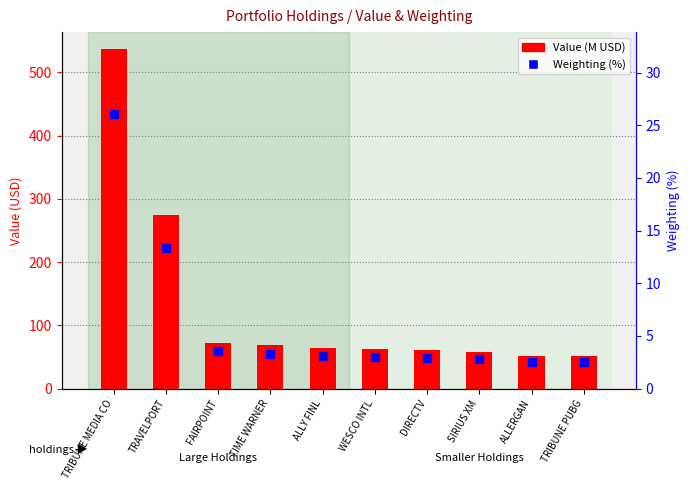

Which series has the largest total across all categories?

Value (M USD)